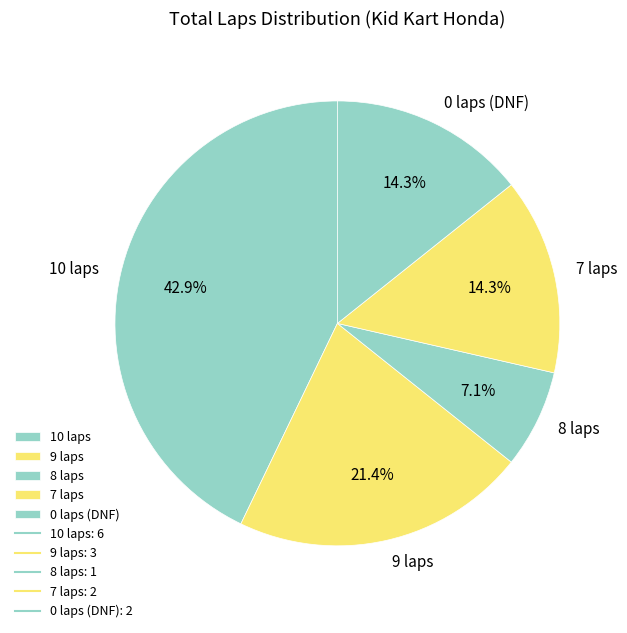

What percentage is NOT represented by 7 laps?

85.7%